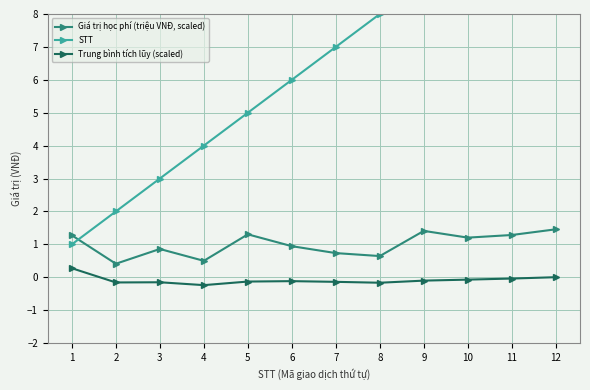

True or false: STT and Trung bình tích lũy (scaled) cross at least once.

False